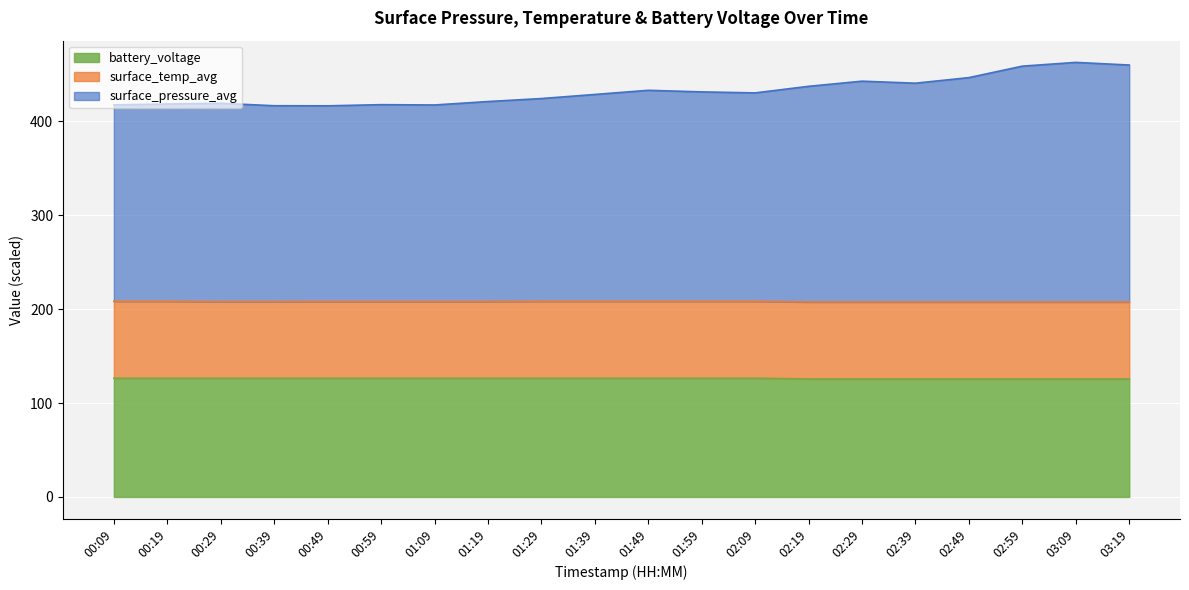

What is the label of the 17th point from the right?

00:39